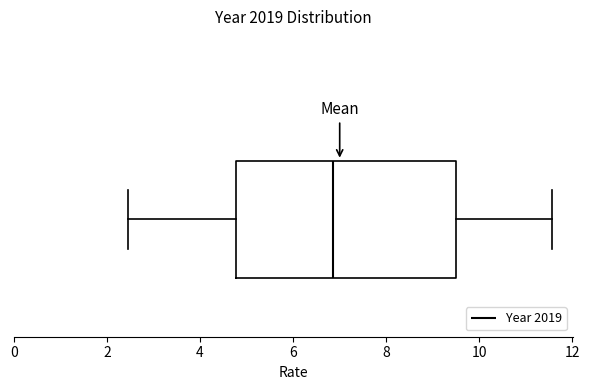

Read this box plot against the x-axis: the position of the median line, the range covered by the box, and the ends of both whiskers. The values are not printed on the chart, so give them approximately, as read against the axis.

median 6.8, box 4.8 to 9.6, whiskers 2.4 to 11.6